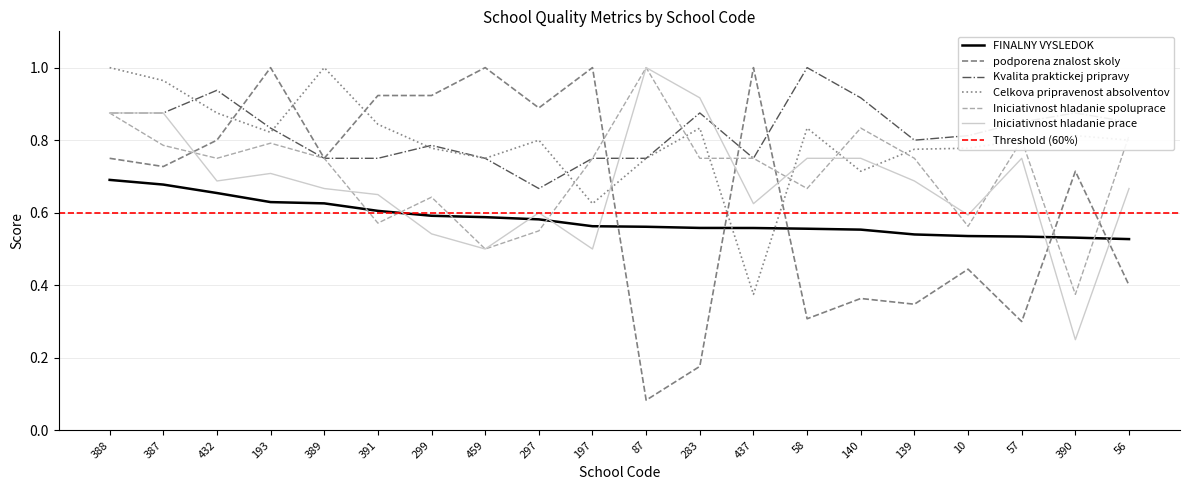

How many distinct data groups are displayed?

6